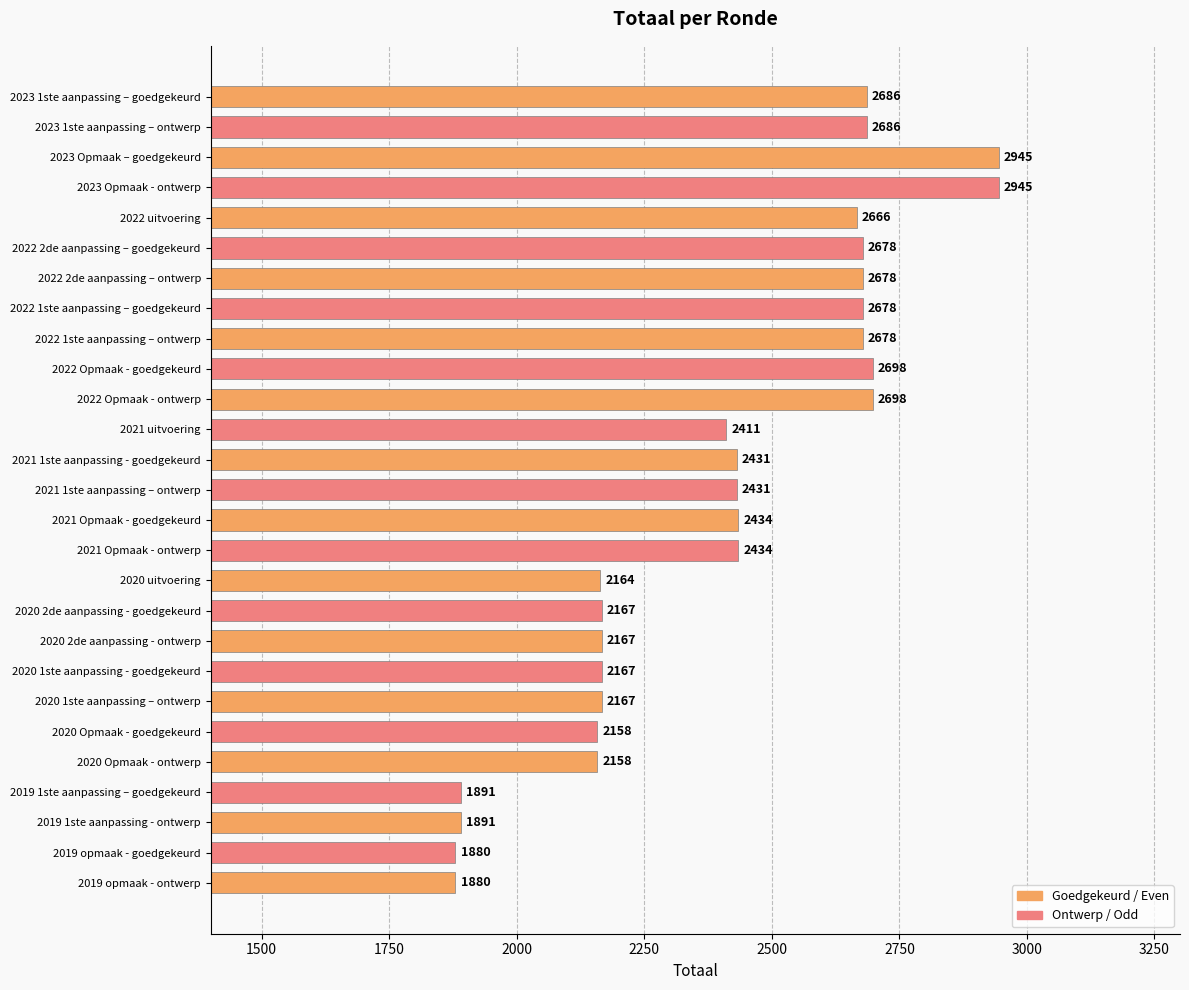

How many bars are there in total?

27